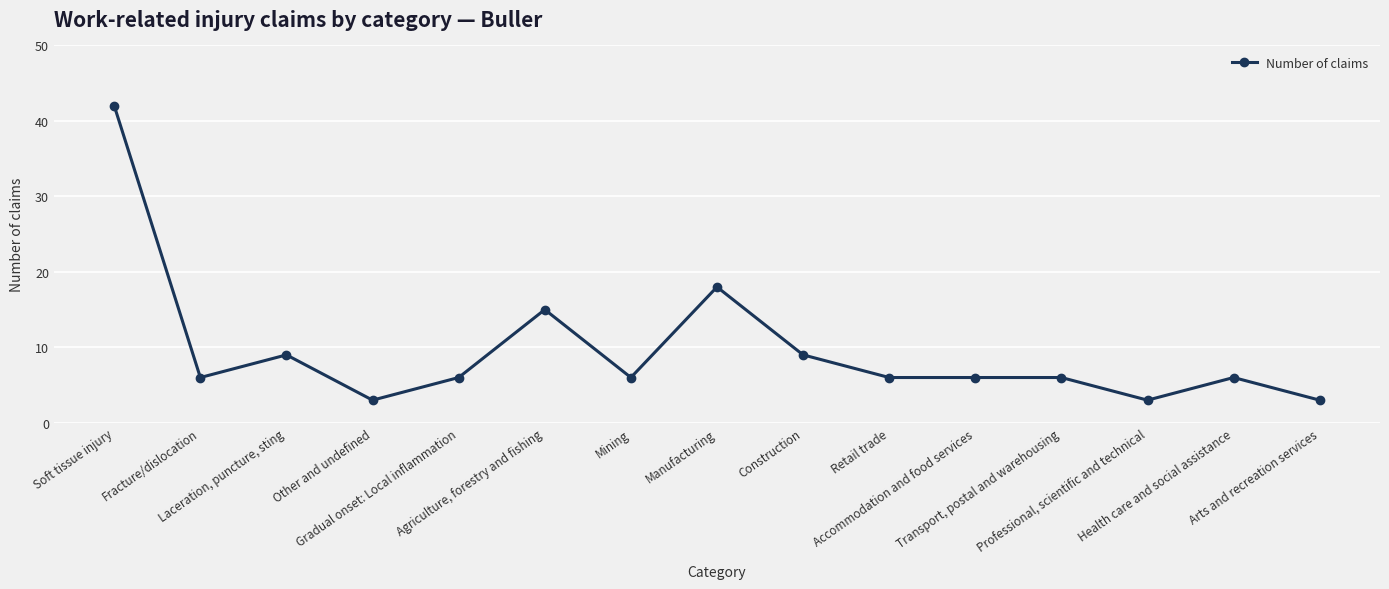

Reading left to right, transcribe all the data shown in this chart.

Soft tissue injury=42	Fracture/dislocation=6	Laceration, puncture, sting=9	Other and undefined=3	Gradual onset: Local inflammation=6	Agriculture, forestry and fishing=15	Mining=6	Manufacturing=18	Construction=9	Retail trade=6	Accommodation and food services=6	Transport, postal and warehousing=6	Professional, scientific and technical=3	Health care and social assistance=6	Arts and recreation services=3